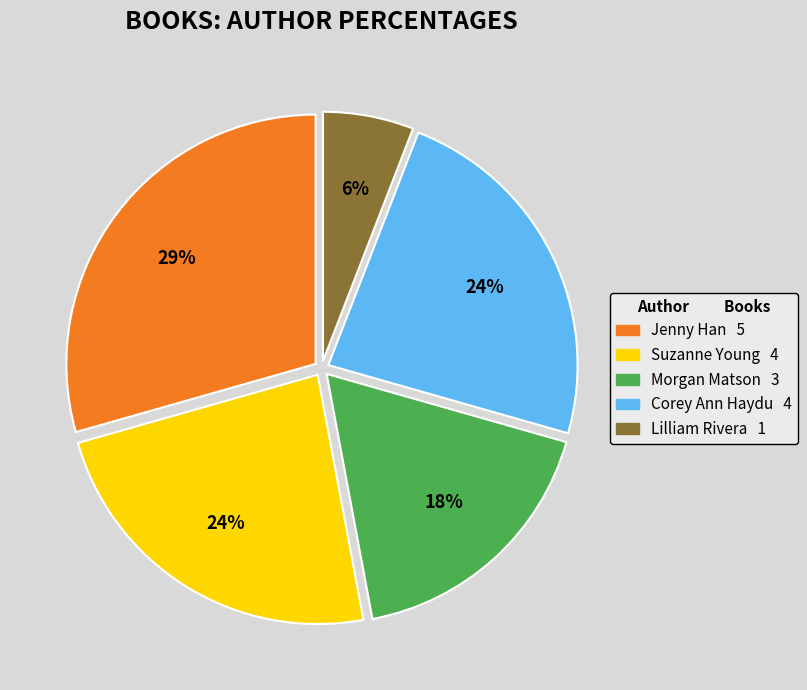

Does any single category account for the majority?

No